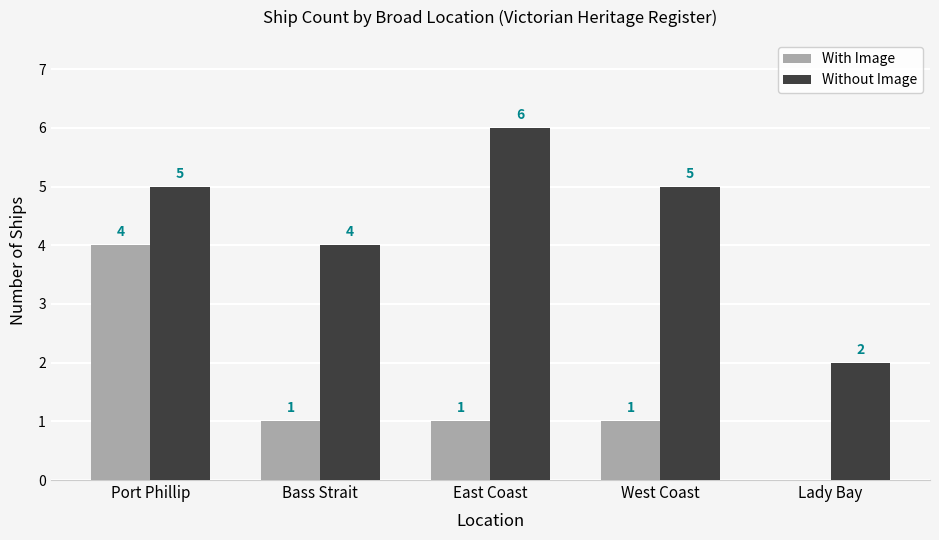

Is it true that With Image equals 2 at Lady Bay?

False